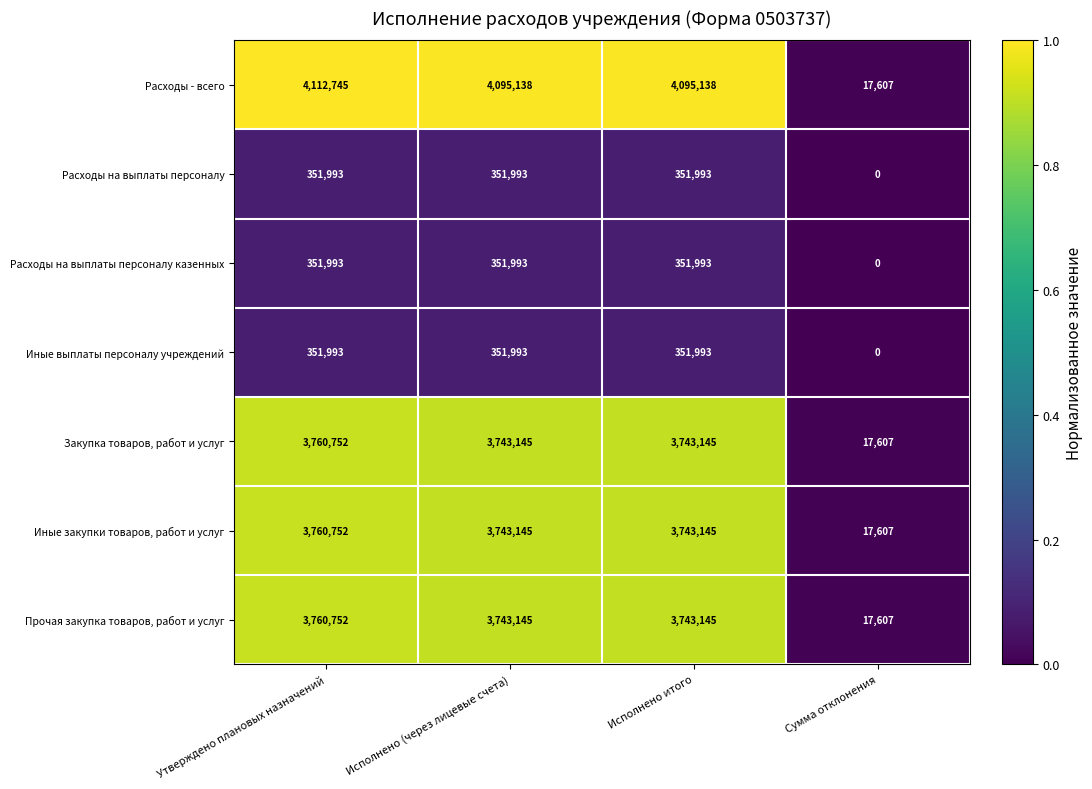

What is the average value of the Прочая закупка товаров, работ и услуг series?

2816162